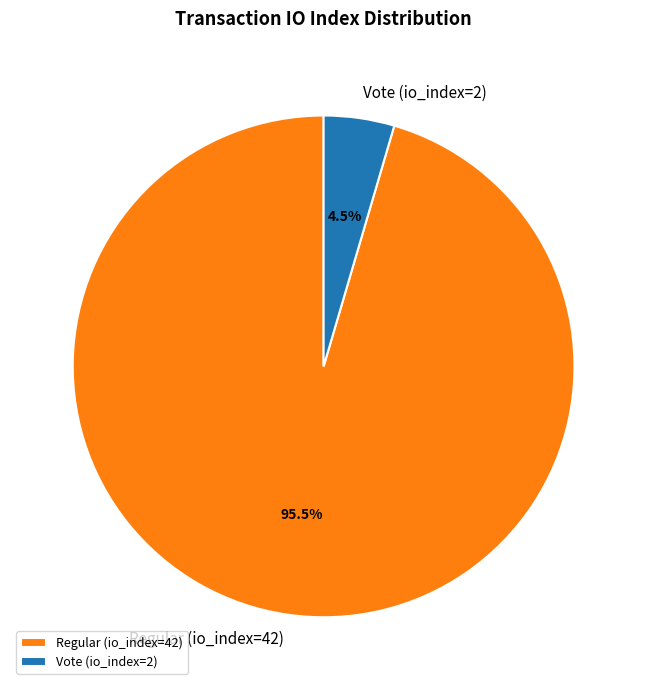

How many segments does this pie chart have?

2